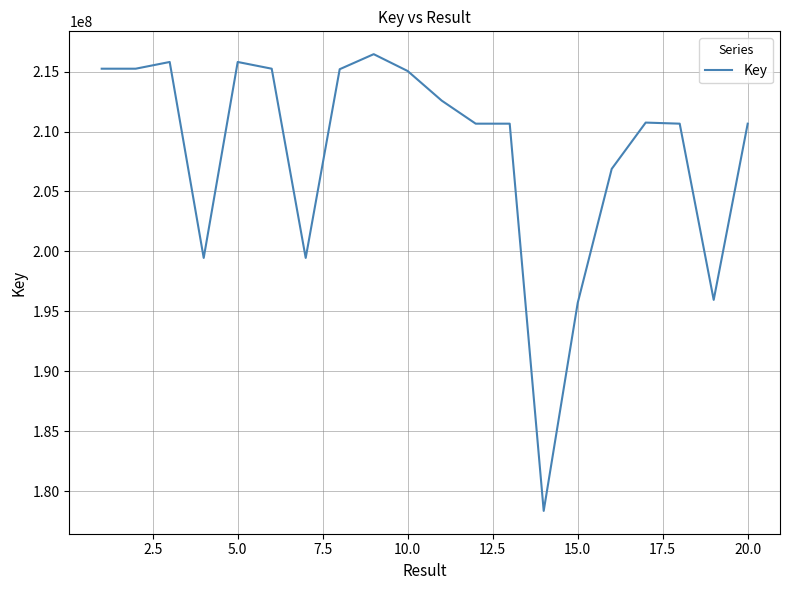

What is the smallest value displayed?

178351102